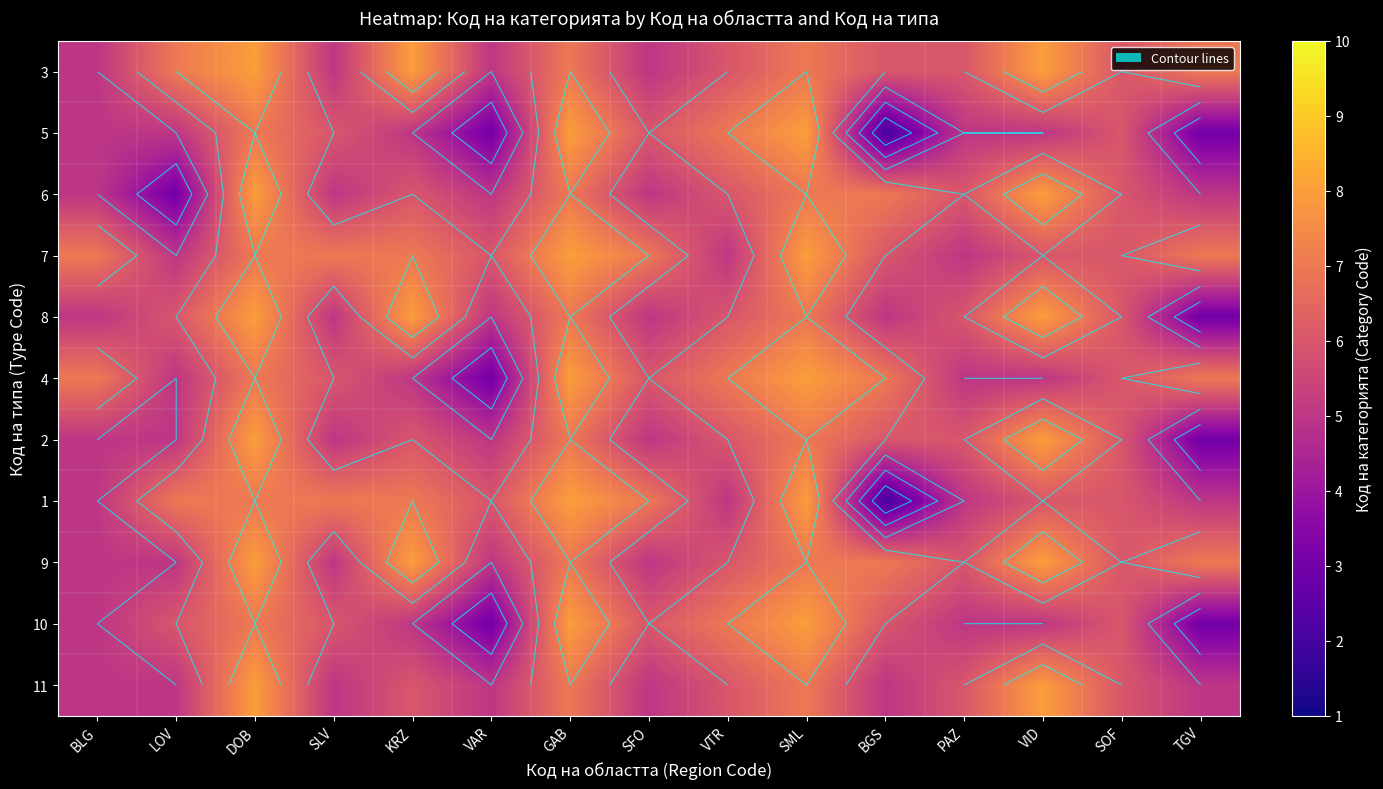

How many distinct data groups are displayed?

11